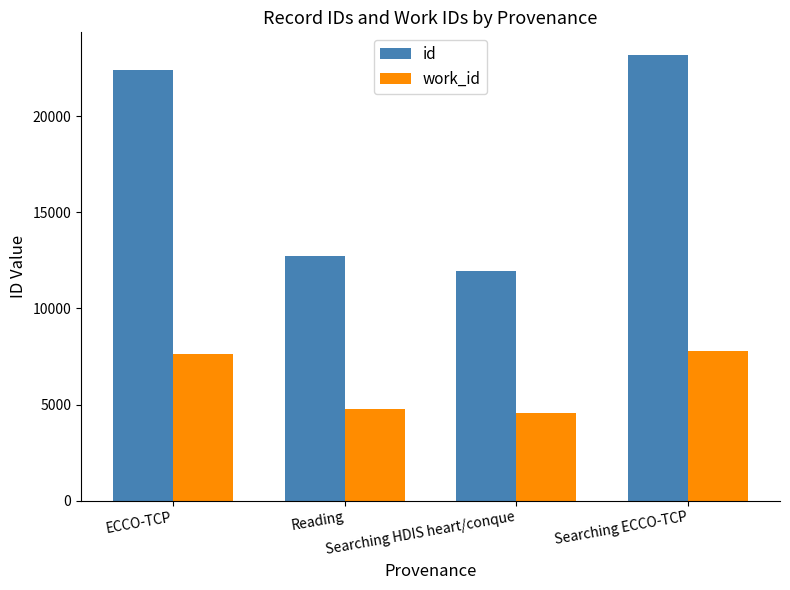

What is the label of the 2nd bar from the left?

Reading